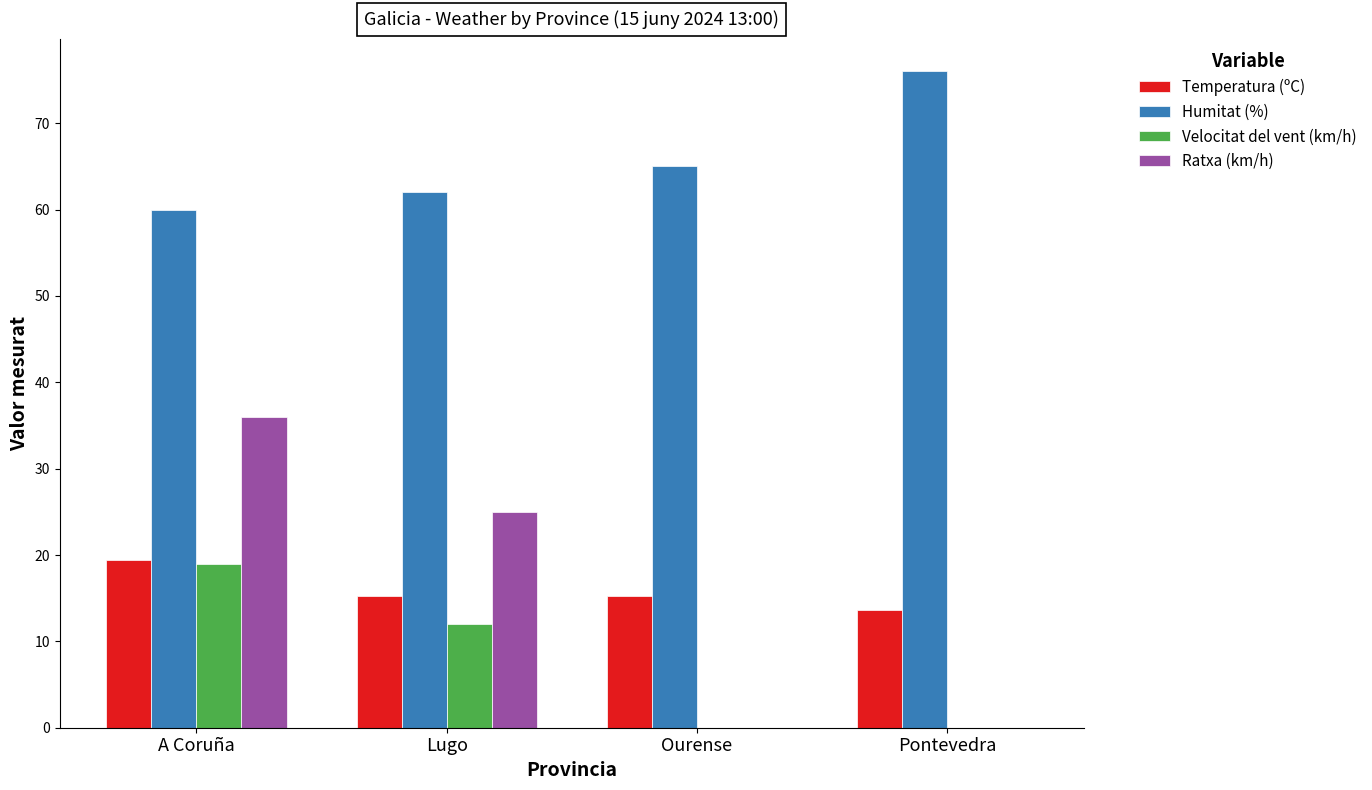

Reading left to right, transcribe all the data shown in this chart.

Temperatura (ºC): 19.4	15.2	15.2	13.6
Humitat (%): 60.0	62.0	65.0	76.0
Velocitat del vent (km/h): 19.0	12.0	0.0	0.0
Ratxa (km/h): 36.0	25.0	0.0	0.0